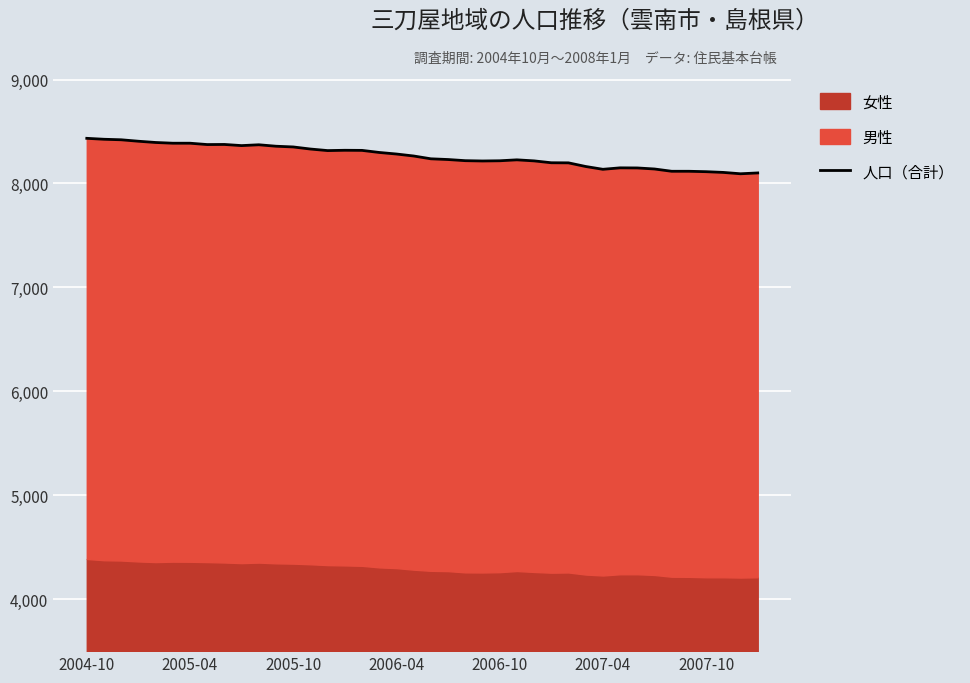

What is the ratio of the value at 2007-10 to the value at 2004-10?

1.0